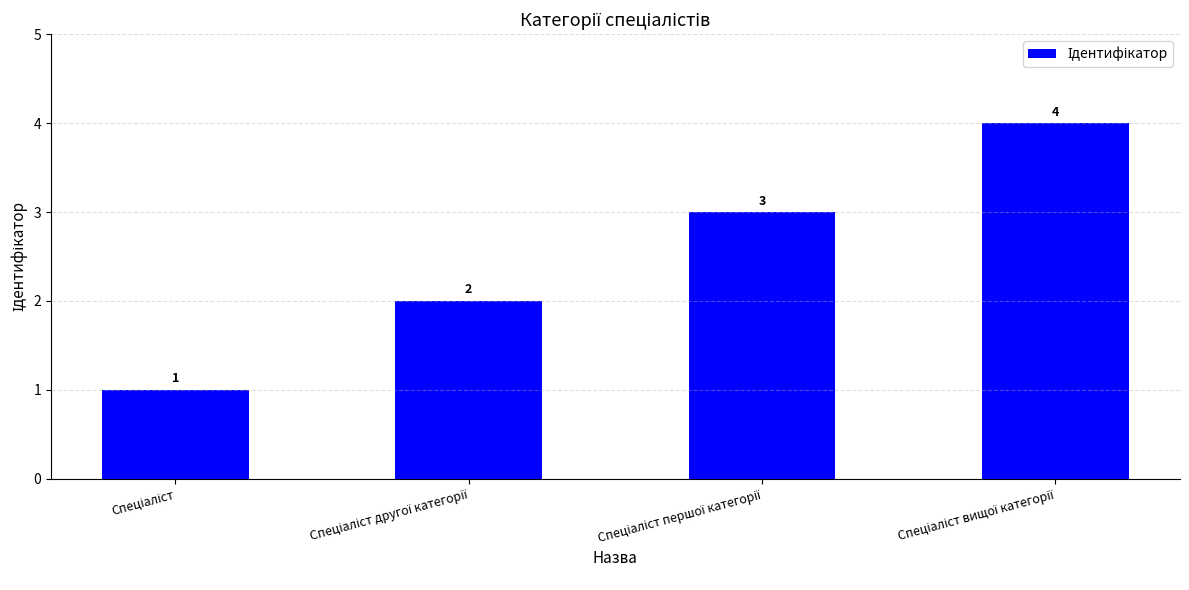

What is the maximum value shown in the chart?

4